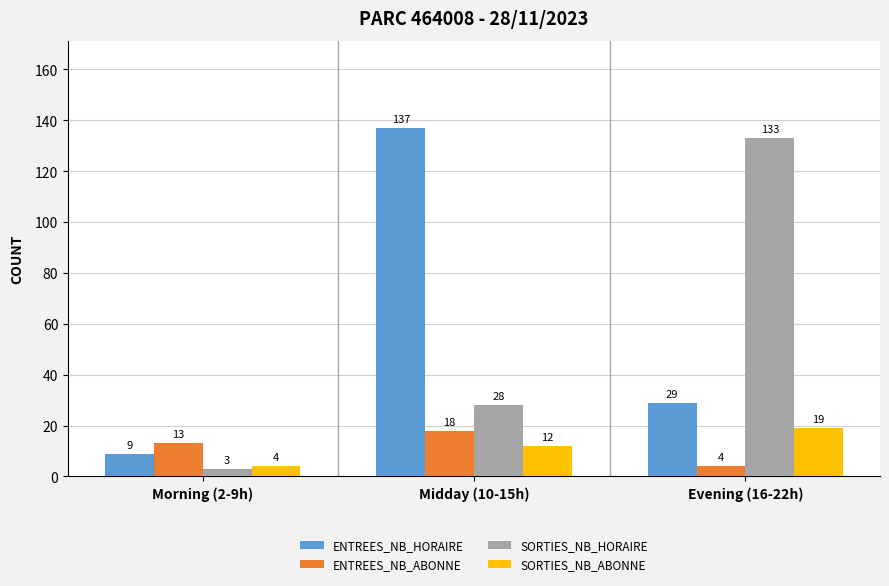

What is the difference between the maximum and minimum values in the ENTREES_NB_HORAIRE series?

128